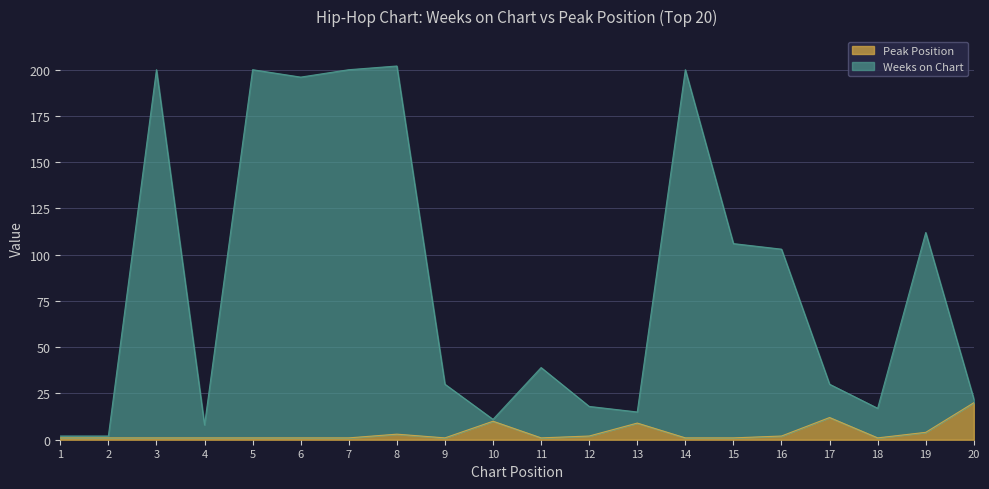

The Weeks on Chart series shows 13 at 17. True or false?

False